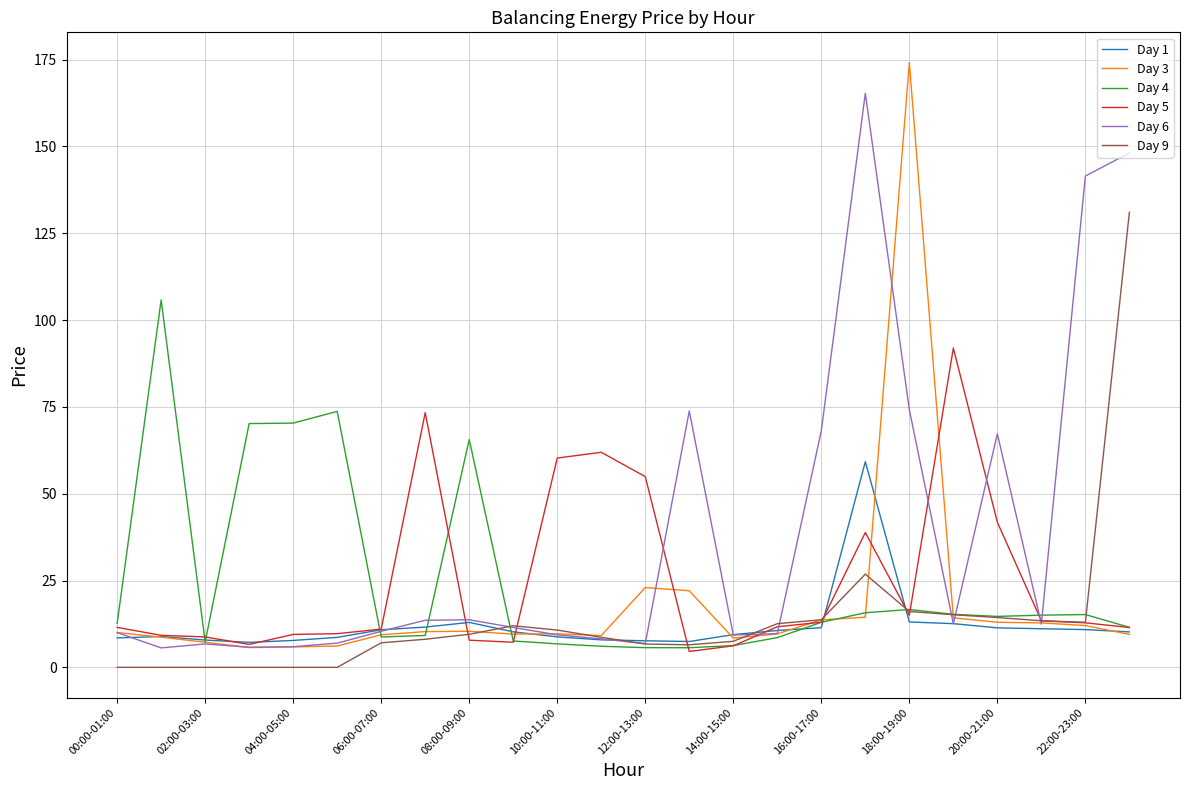

Which series has the largest total across all categories?

Day 6